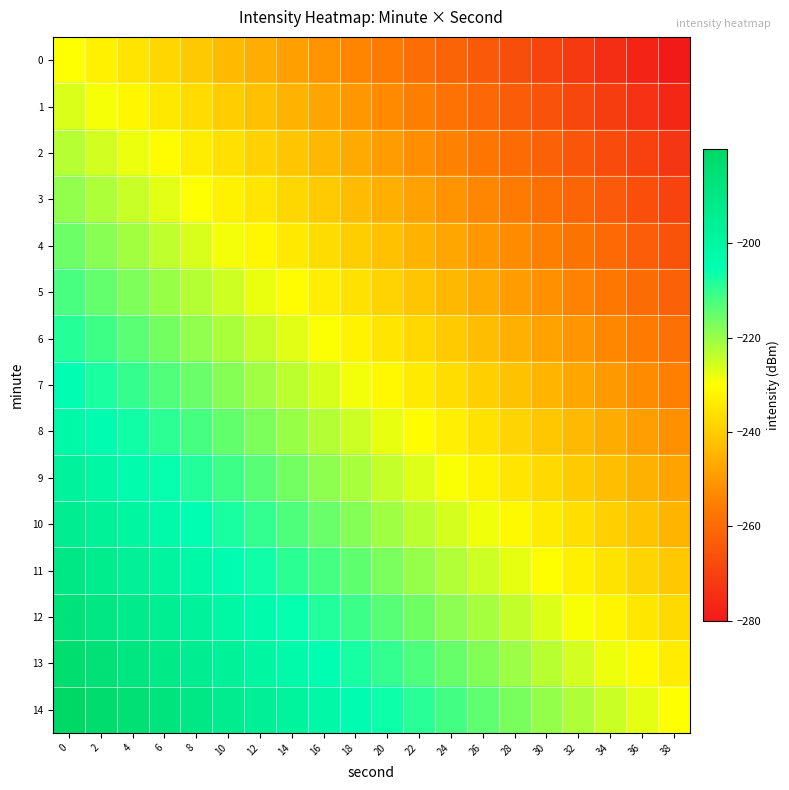

What is the difference between the highest and lowest values at 22?

50.0